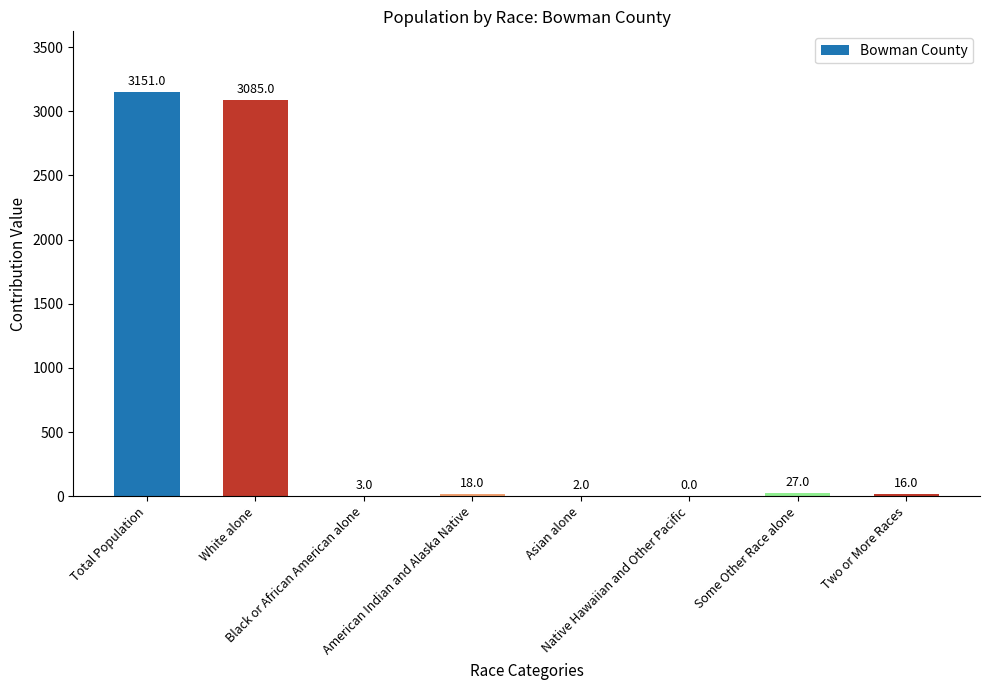

What is the sum of all values?

6302